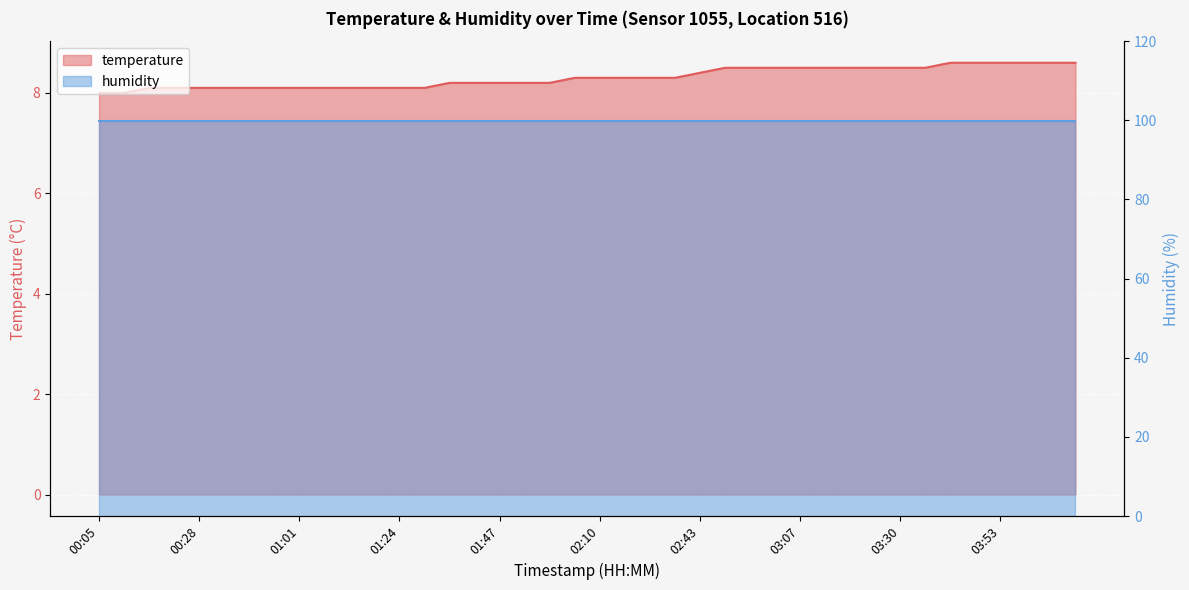

What is the average value?

8.3